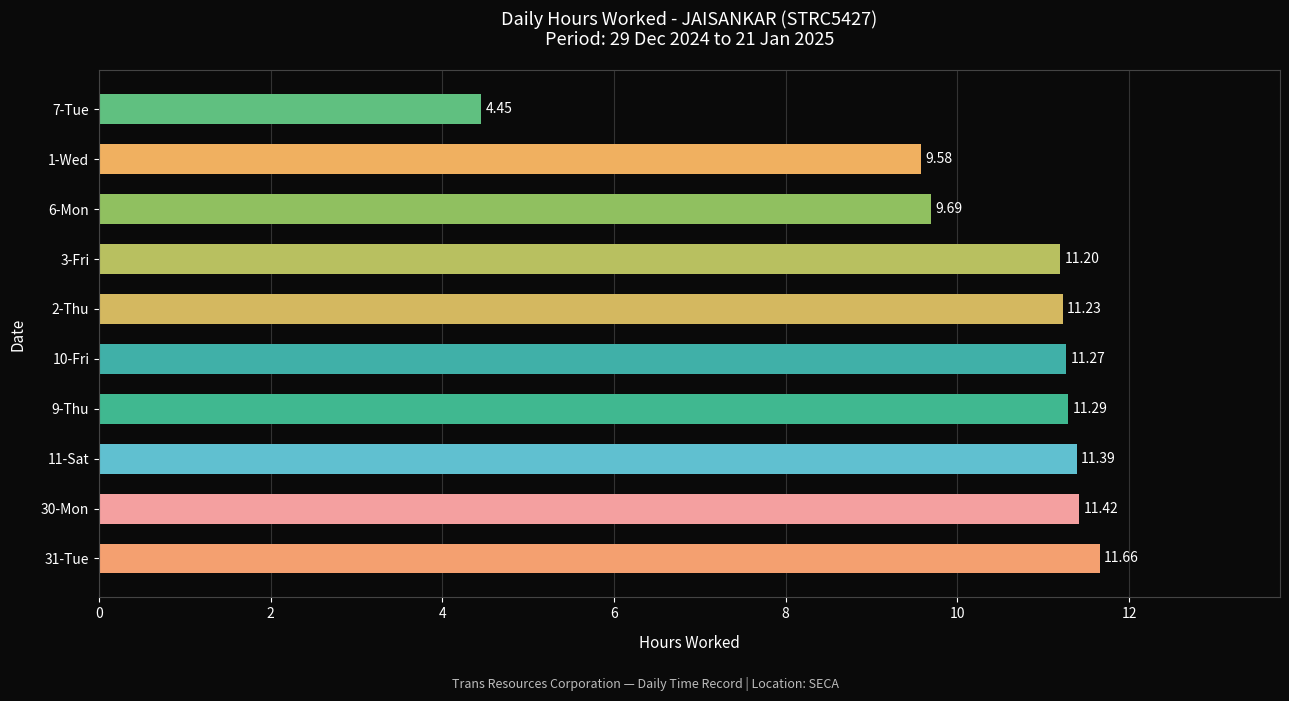

List the labels in order of value, largest first.

31-Tue, 30-Mon, 11-Sat, 9-Thu, 10-Fri, 2-Thu, 3-Fri, 6-Mon, 1-Wed, 7-Tue